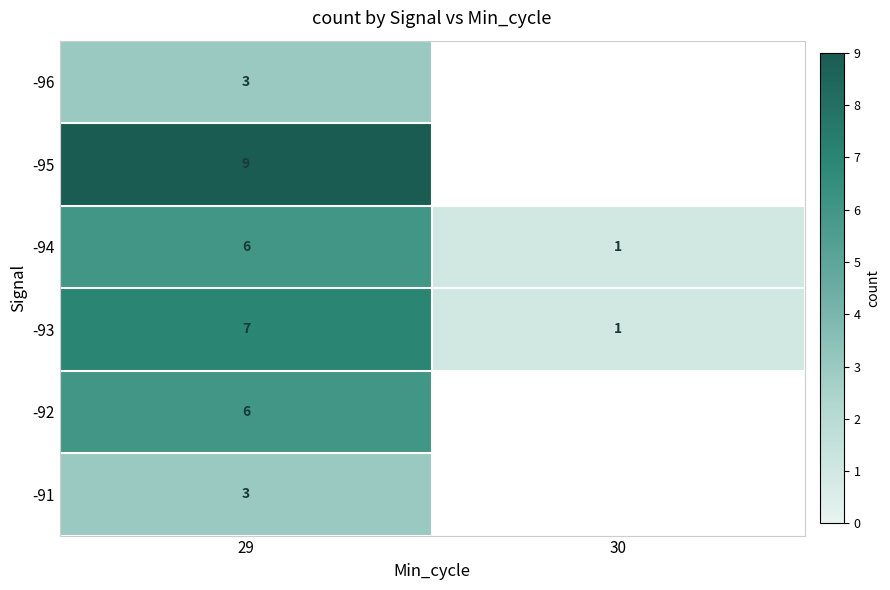

The -91 series shows 4.4 at 29. True or false?

False